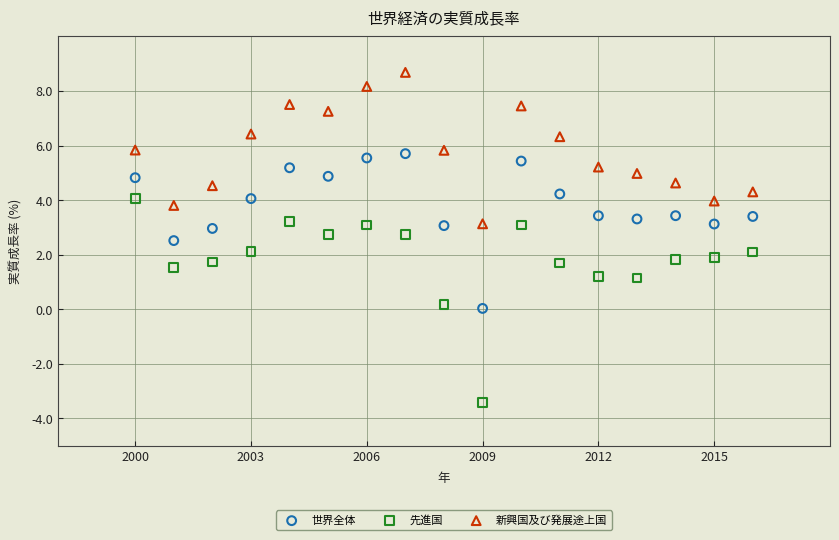

Across all data points, what is the range of Y values (max minus min)?

12.1